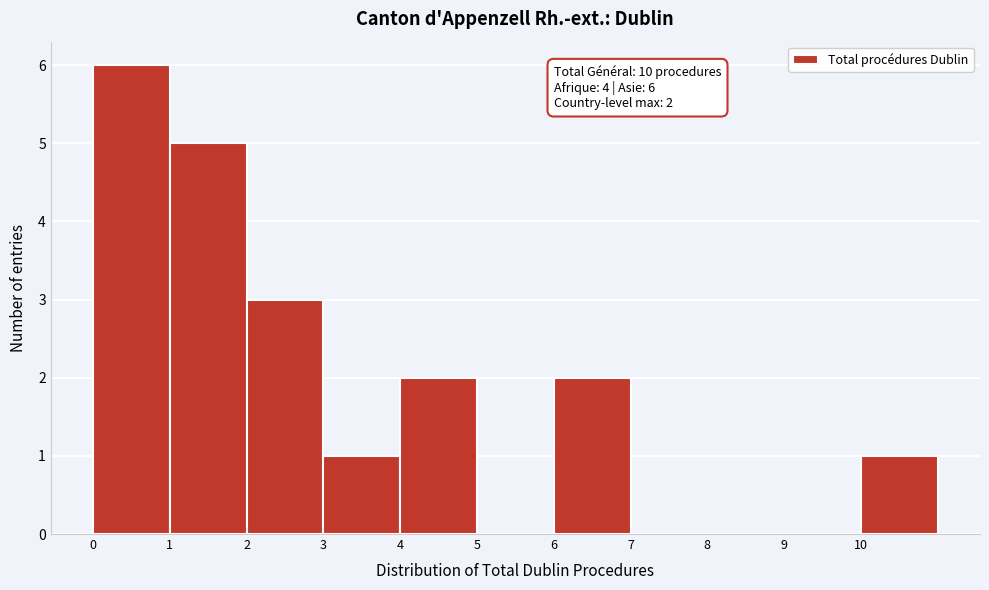

Which range on the x-axis has the tallest bar?

0 to 1